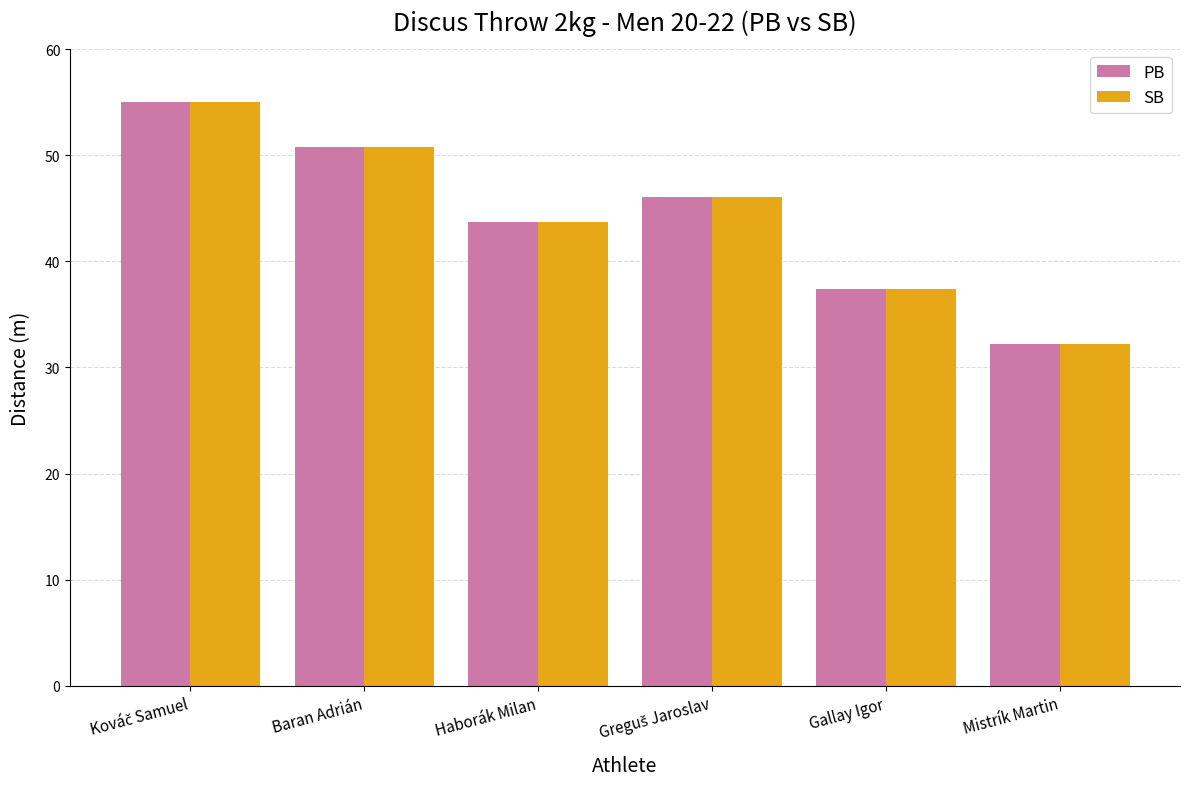

How many data points in PB are less than 46?

3